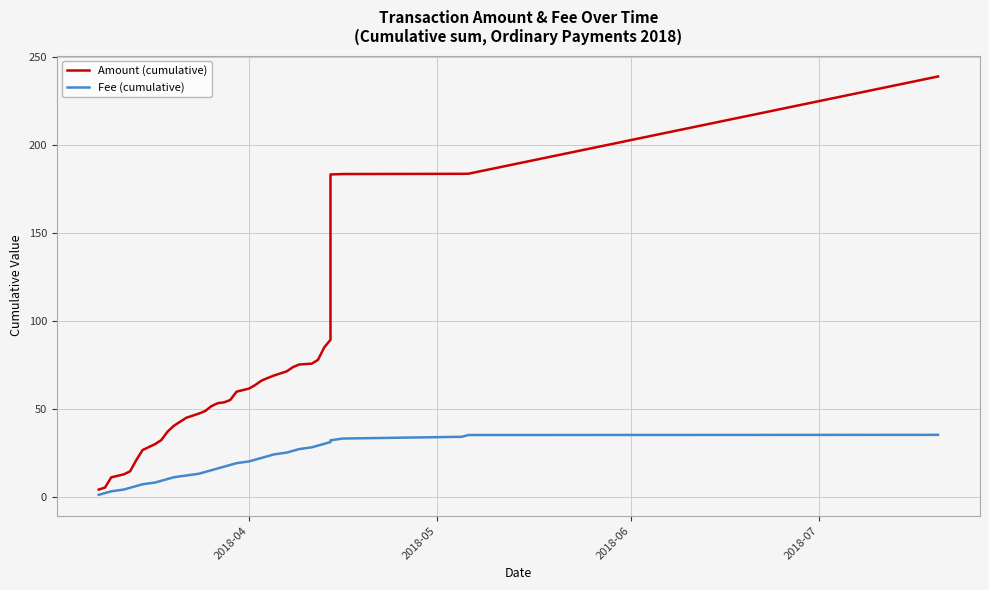

True or false: Amount (cumulative) has more than 1 interior local peaks.

False